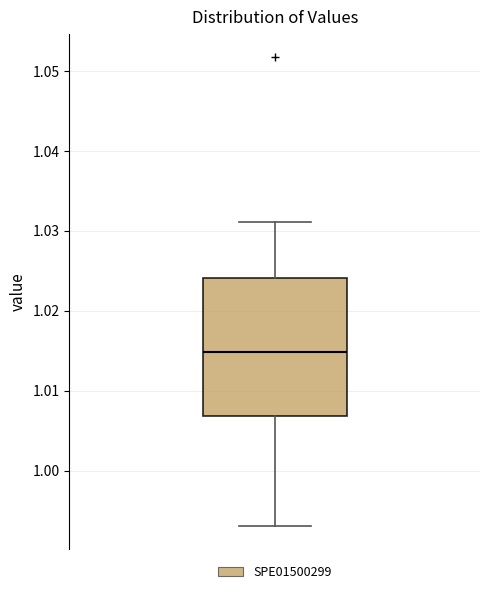

Transcribe this box plot: give where the median line is, the range the box spans, and where the two whiskers end, as read against the y-axis. The values are not printed on the chart, so give them approximately, as read against the axis.

median 1.015, box 1.007 to 1.024, whiskers 0.993 to 1.031